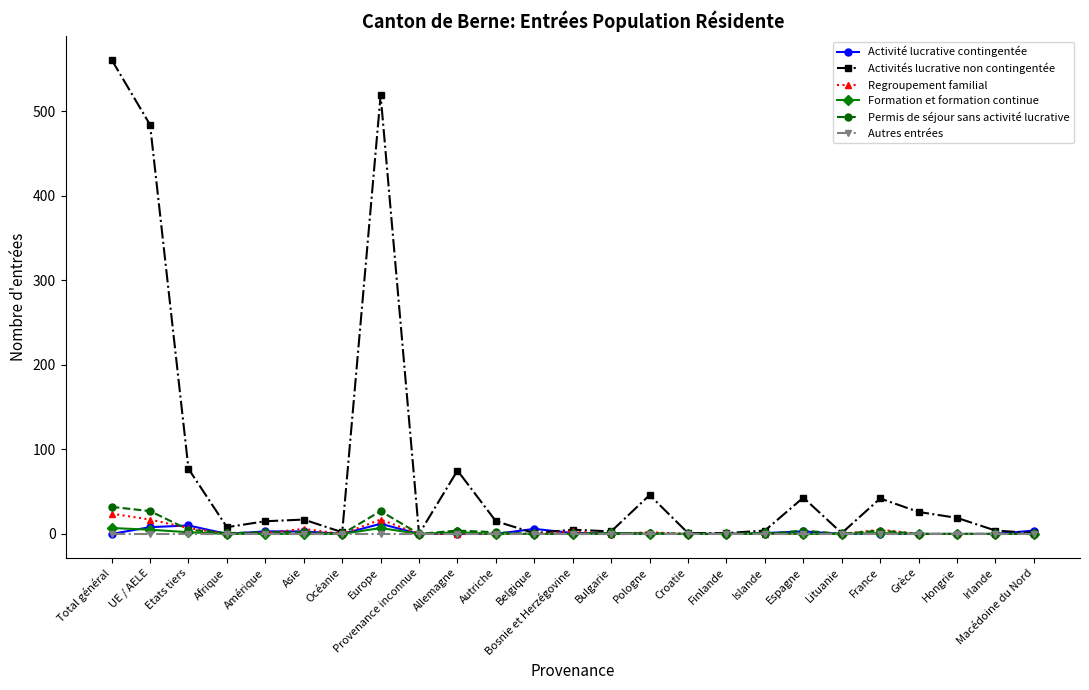

Which series has the largest range (max minus min)?

Activités lucrative non contingentée